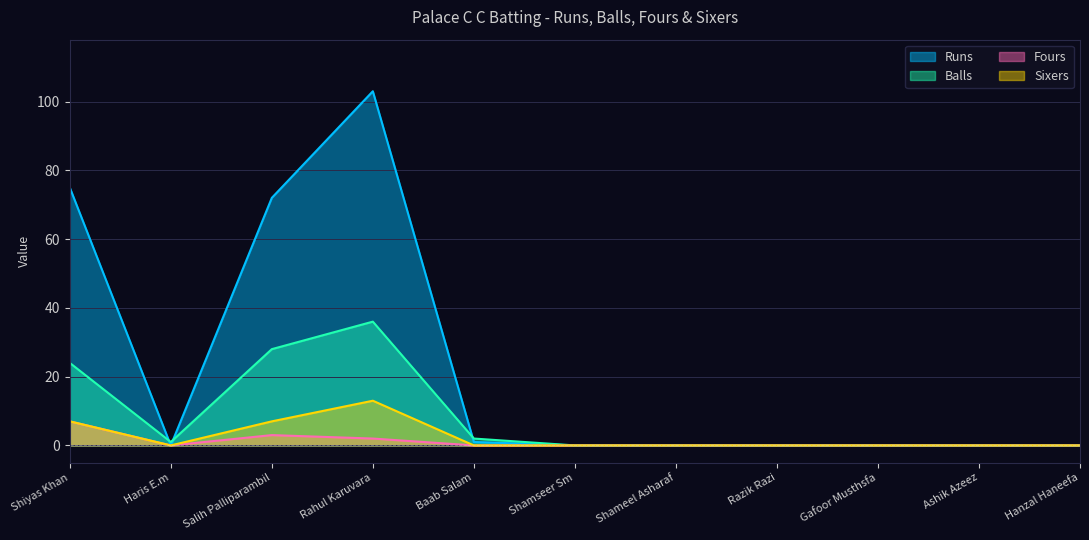

At which category is the sum across all series the highest?

Rahul Karuvara